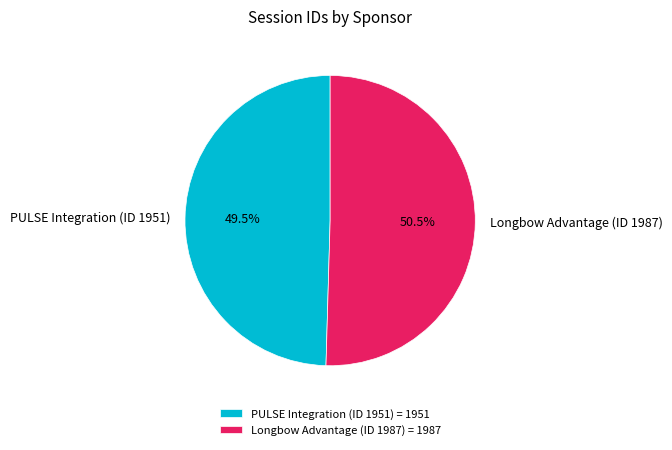

What percentage is NOT represented by Longbow Advantage (ID 1987)?

49.5%